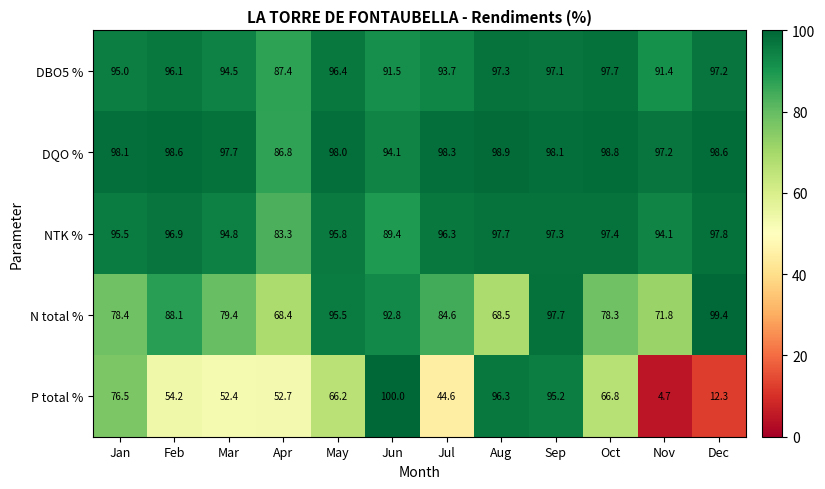

What is the difference between the maximum and minimum values in the DBO5 % series?

10.3